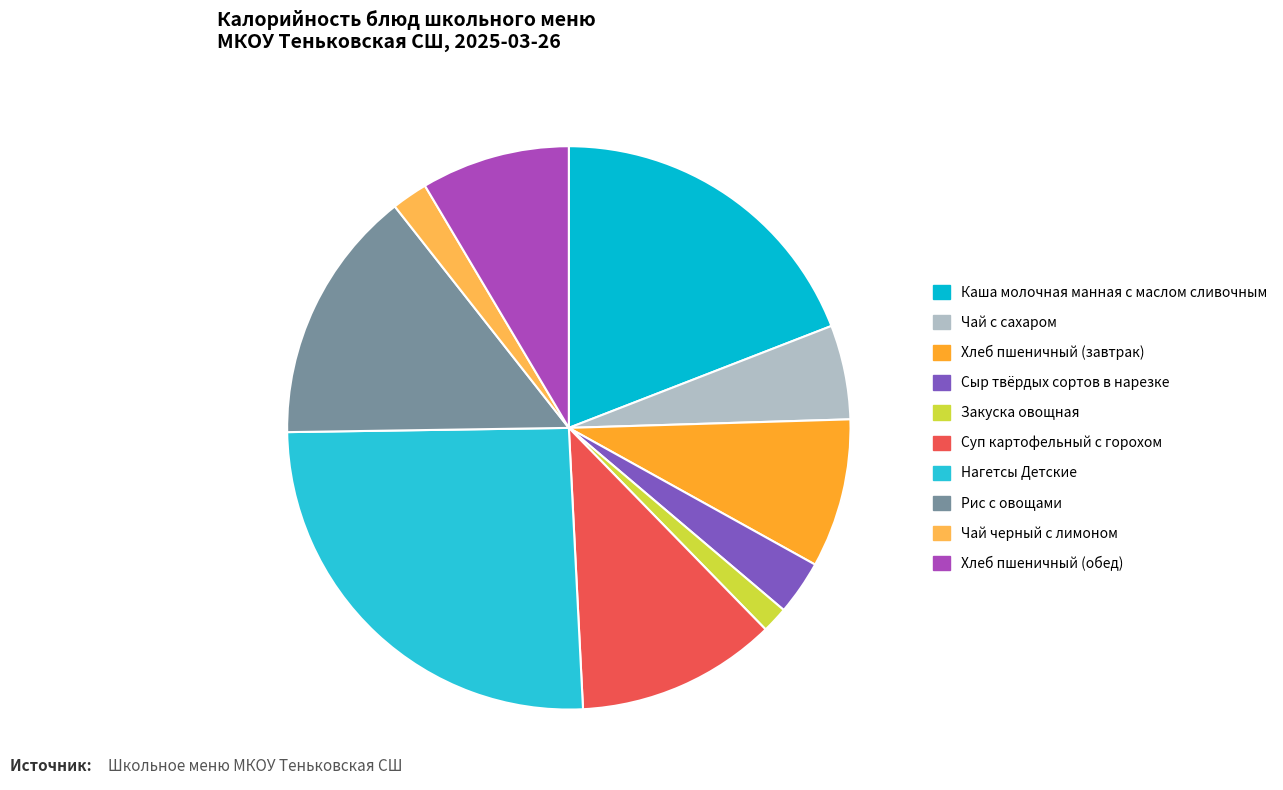

To the nearest percent, what percentage of the pie is Рис с овощами?

15%